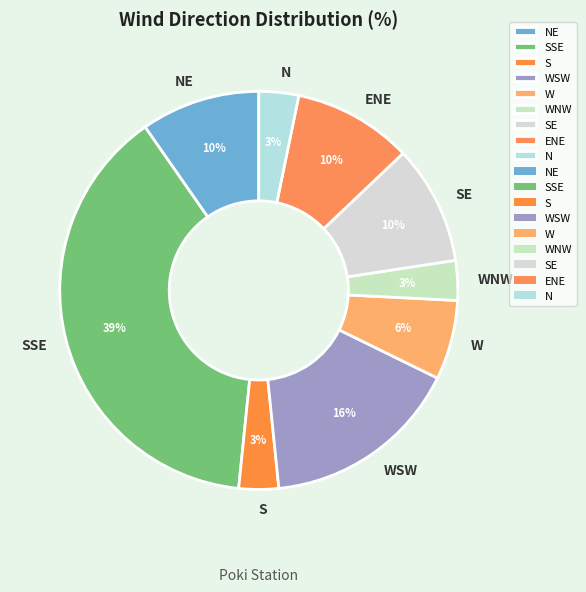

To the nearest percent, what percentage of the pie is S?

3%